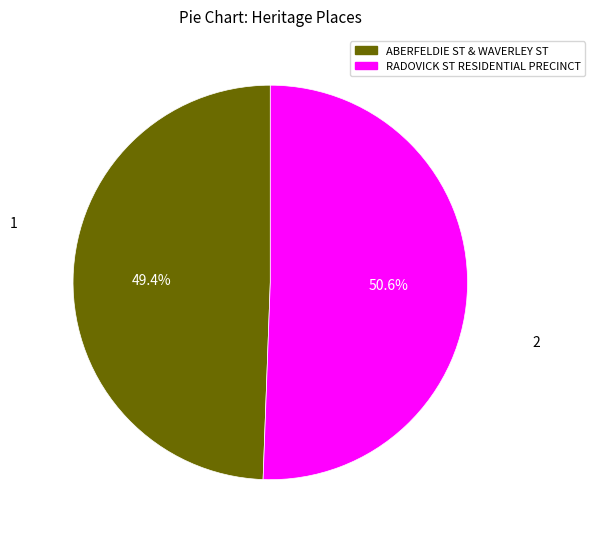

Rank the categories by value from lowest to highest.

ABERFELDIE ST & WAVERLEY ST, RADOVICK ST RESIDENTIAL PRECINCT